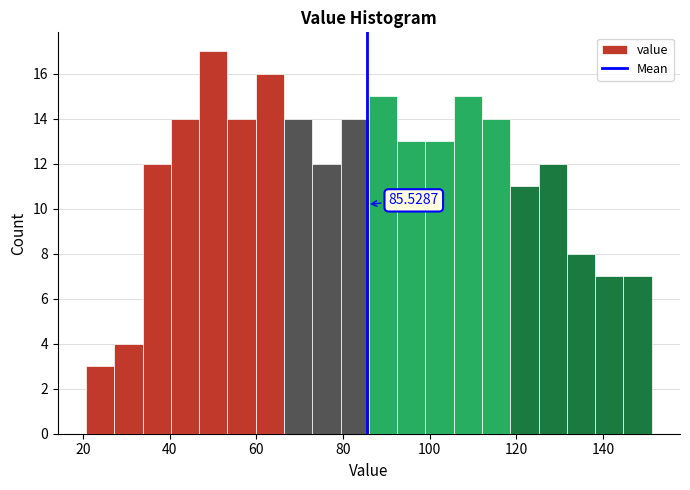

Around what value on the x-axis is the tallest bar? Give the approximate position of its centre, as read against the axis.

50